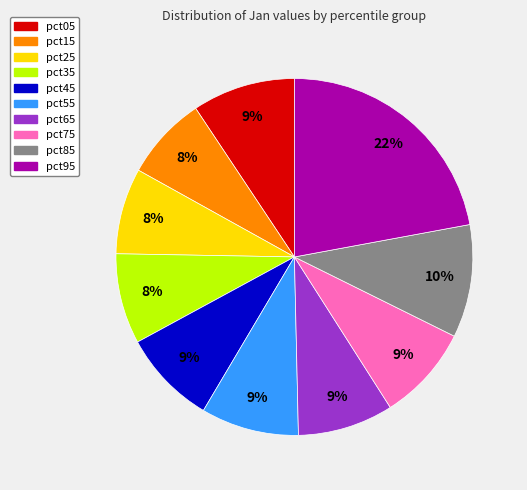

Is pct35 the majority of the pie?

No